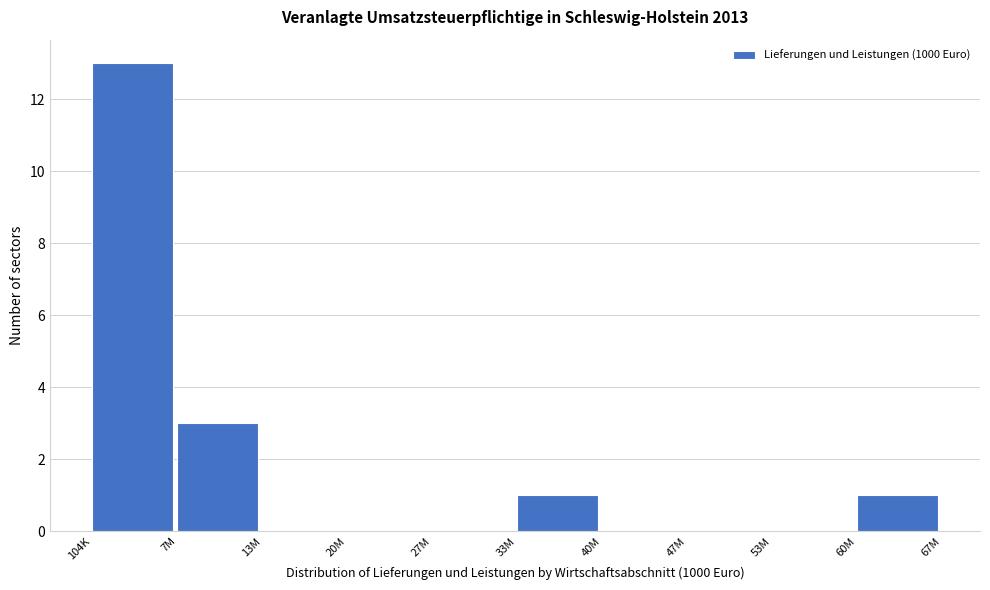

Reading left to right, list all the values displayed in this chart.

104K=13	7M=3	13M=0	20M=0	27M=0	33M=1	40M=0	47M=0	53M=0	60M=1